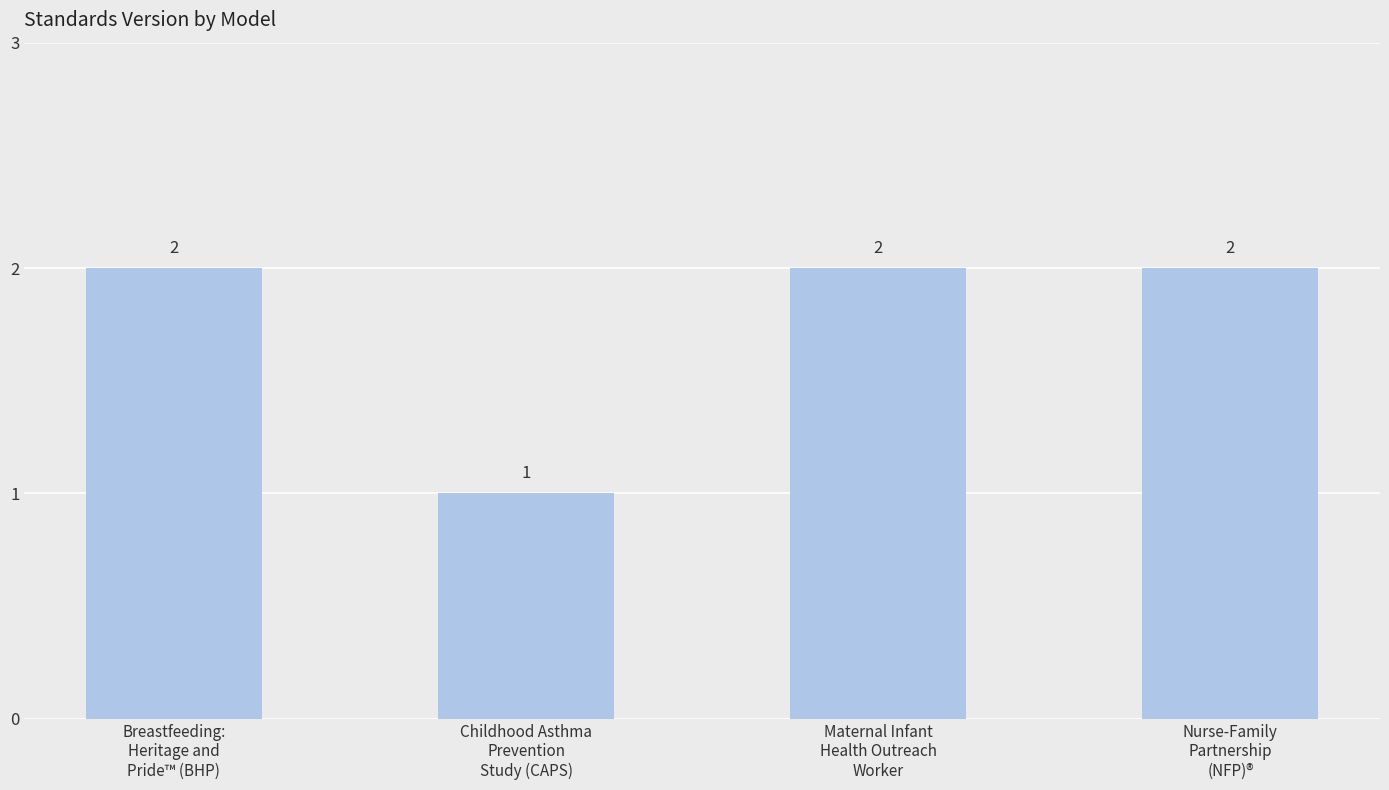

What is the label of the 4th bar from the left?

Nurse-Family
Partnership
(NFP)®